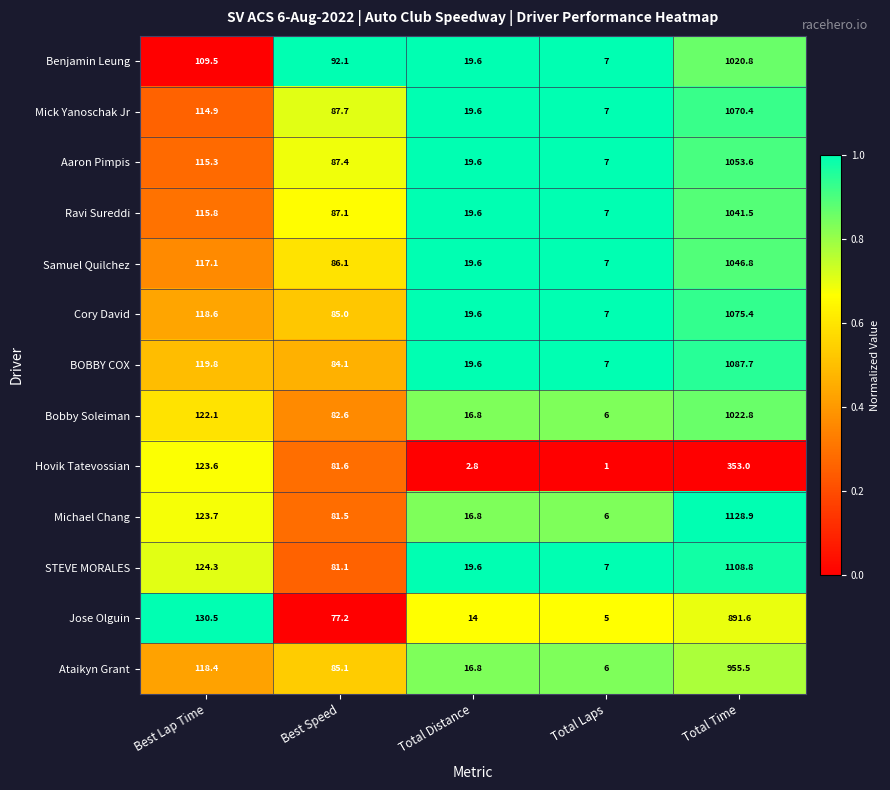

Which series has the largest total across all categories?

Michael Chang